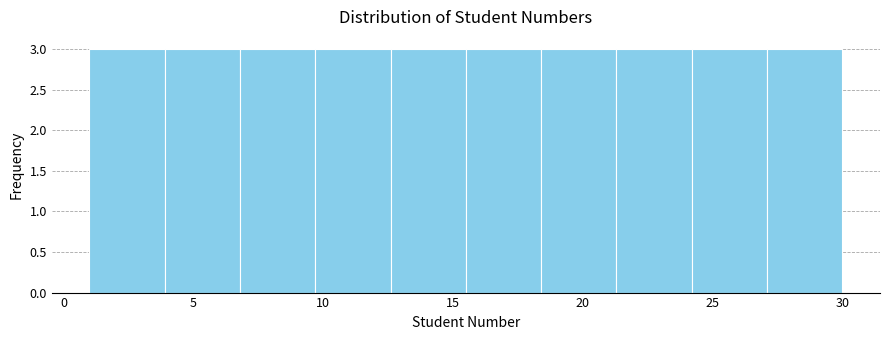

How tall is the bar that spans 18.4 to 21.3 on the x-axis? Neither the bar edges nor the heights are printed on the chart, so give them approximately, as read against the axes.

3